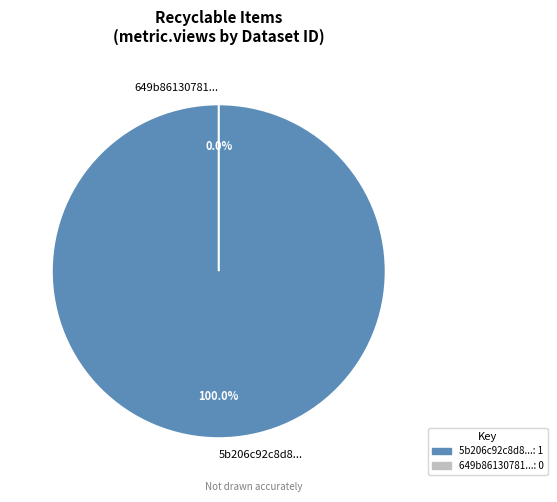

Is there any slice that represents more than half of the pie?

Yes